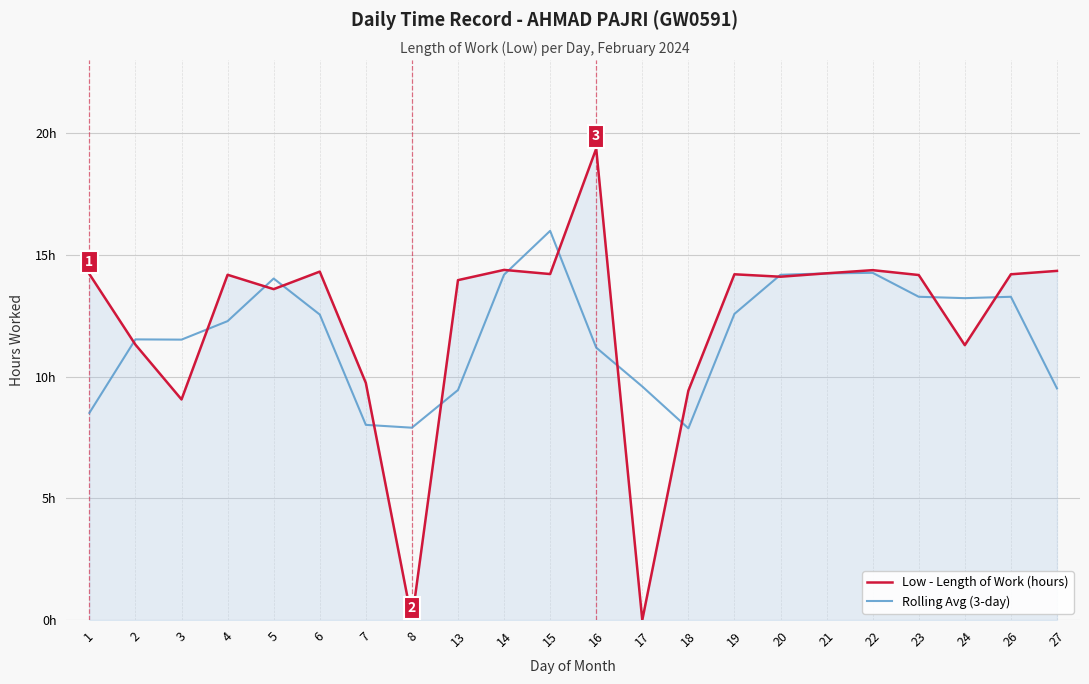

Reading left to right, extract all data points from this chart.

Low - Length of Work (hours): 1=14.2	2=11.3	3=9.1	4=14.2	5=13.6	6=14.3	7=9.7	8=0.0	13=14.0	14=14.4	15=14.2	16=19.4	17=0.0	18=9.4	19=14.2	20=14.1	21=14.2	22=14.4	23=14.2	24=11.3	26=14.2	27=14.3
Rolling Avg (3-day): 1=8.5	2=11.5	3=11.5	4=12.3	5=14.0	6=12.5	7=8.0	8=7.9	13=9.4	14=14.2	15=16.0	16=11.2	17=9.6	18=7.9	19=12.6	20=14.2	21=14.2	22=14.3	23=13.3	24=13.2	26=13.3	27=9.5